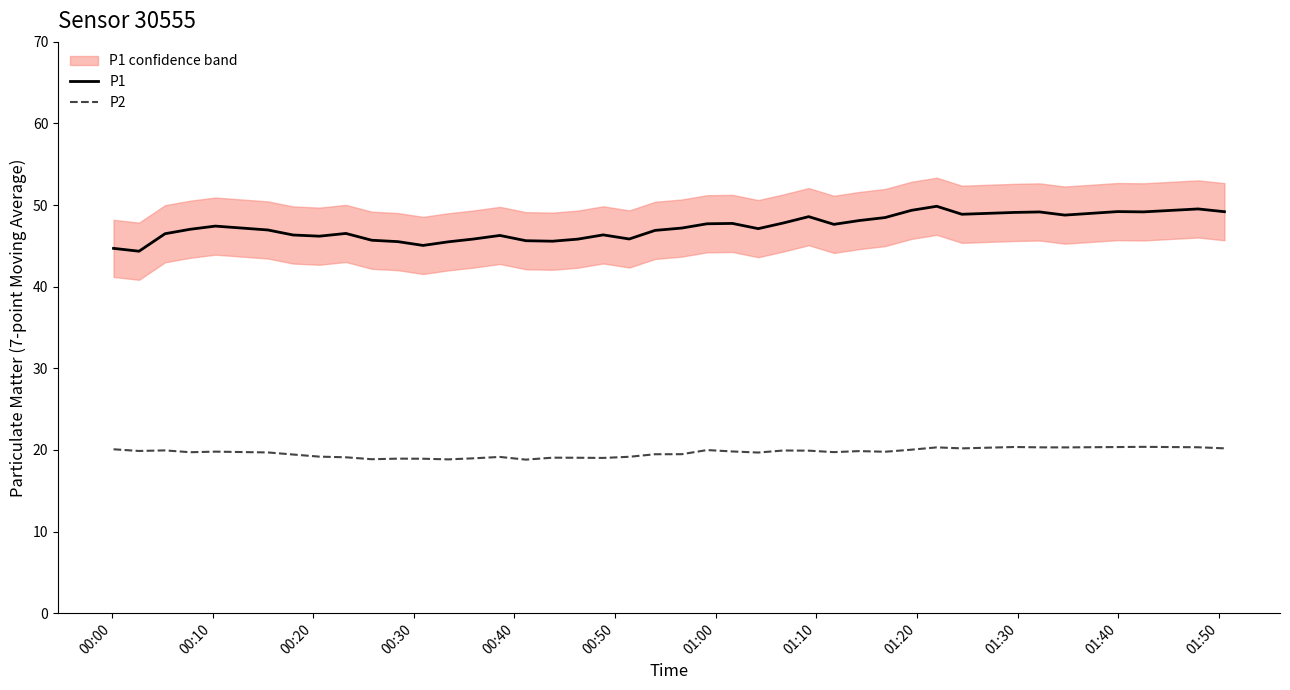

Reading left to right, transcribe all the data shown in this chart.

P1: 44.7	44.4	46.5	47.0	47.4	47.0	46.3	46.2	46.5	45.7	45.5	45.1	45.5	45.8	46.3	45.6	45.6	45.8	46.4	45.8	46.9	47.2	47.7	47.8	47.1	47.8	48.6	47.6	48.1	48.5	49.4	49.9	48.9	49.1	49.2	48.8	49.2	49.2	49.5	49.2
P2: 20.1	19.9	19.9	19.7	19.8	19.7	19.4	19.2	19.1	18.9	18.9	18.9	18.8	19.0	19.1	18.8	19.1	19.0	19.0	19.2	19.5	19.5	20.0	19.8	19.7	19.9	19.9	19.7	19.9	19.8	20.0	20.3	20.2	20.4	20.3	20.3	20.4	20.4	20.3	20.2